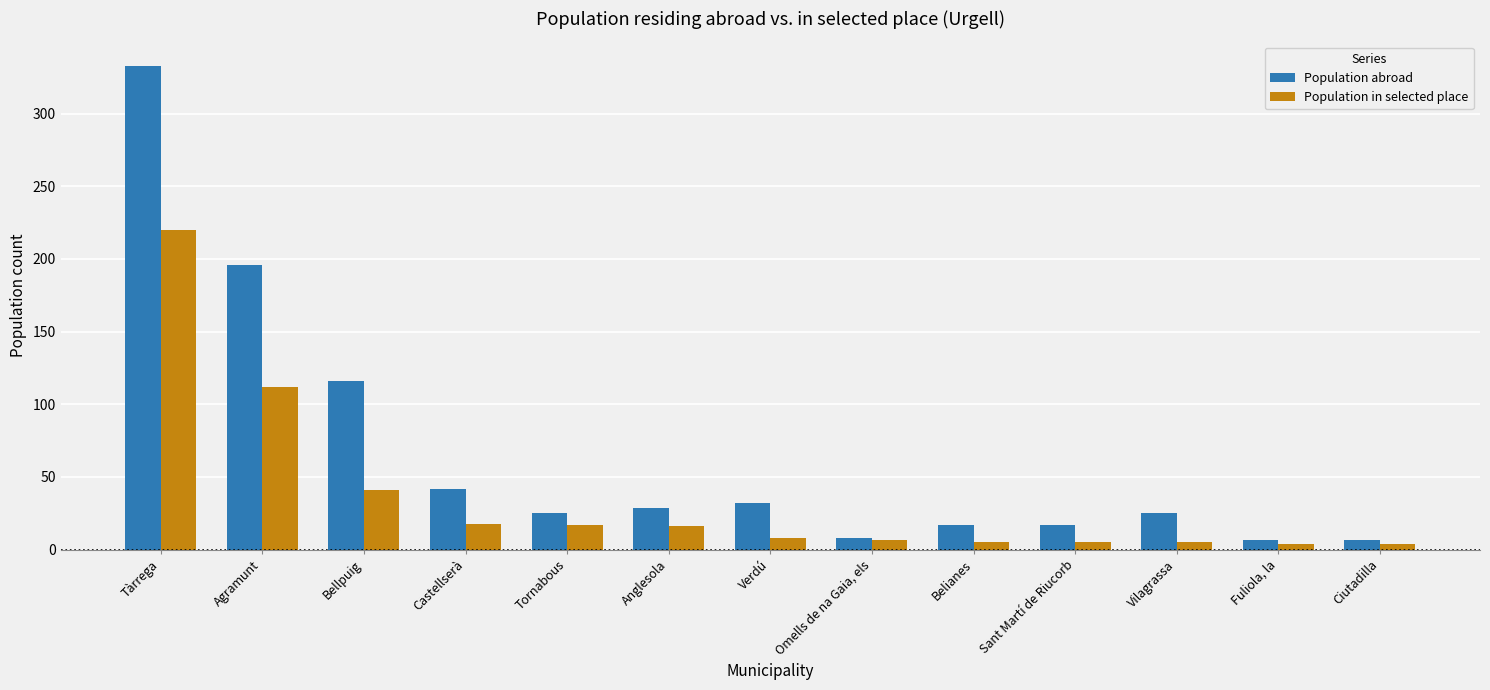

Rank the series by their maximum value, from lowest to highest.

Population in selected place, Population abroad